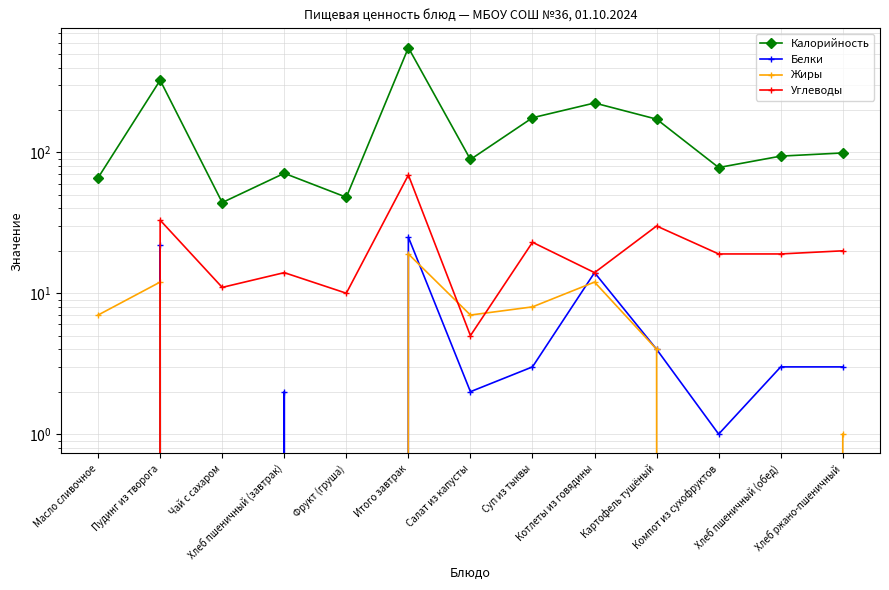

Reading left to right, what are all the values shown in this chart?

Калорийность: 66	325	44	71	48	553	89	176	224	172	78	94	99
Белки: 0	22	0	2	0	25	2	3	14	4	1	3	3
Жиры: 7	12	0	0	0	19	7	8	12	4	0	0	1
Углеводы: 0	33	11	14	10	69	5	23	14	30	19	19	20